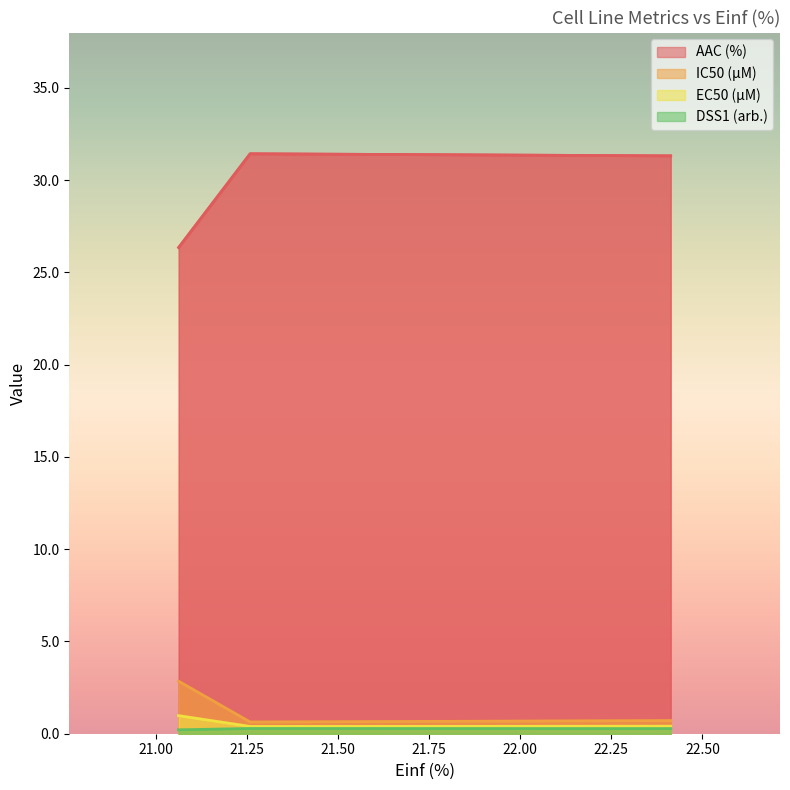

How many categories are shown in the chart?

3